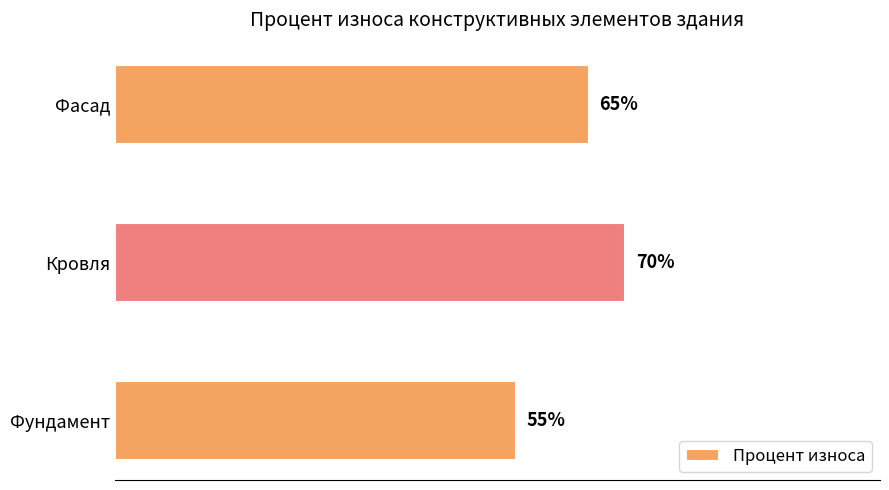

List the labels in order of value, smallest first.

Фундамент, Фасад, Кровля